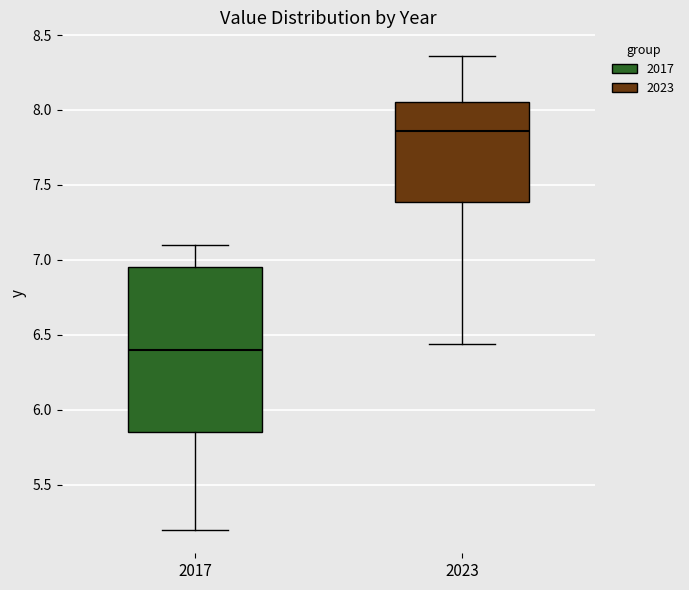

Where does the lower whisker of the box at x = 2017 end on the y-axis? The values are not printed on the chart, so give them approximately, as read against the axis.

5.20